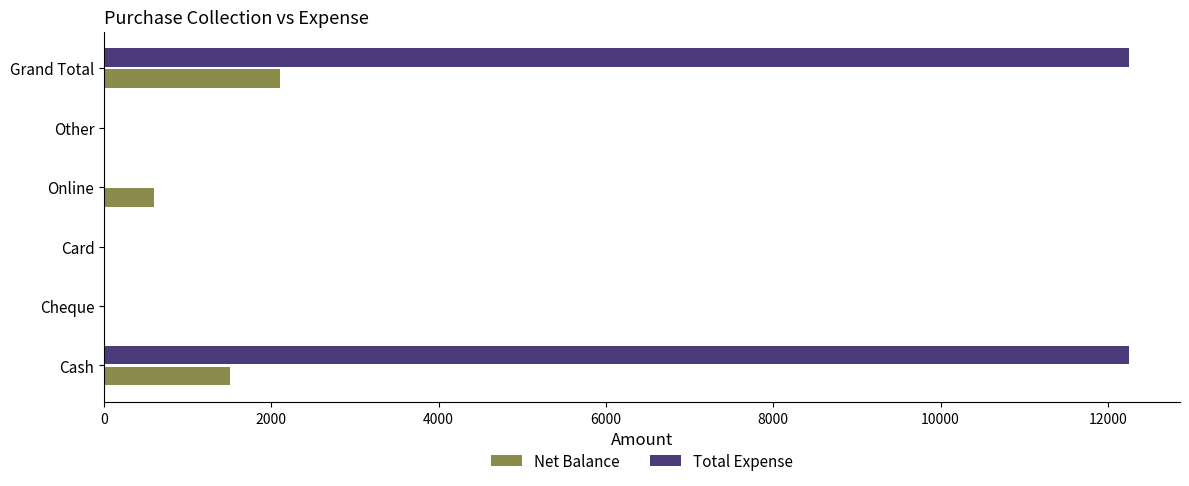

At which label does Net Balance reach its peak?

Grand Total